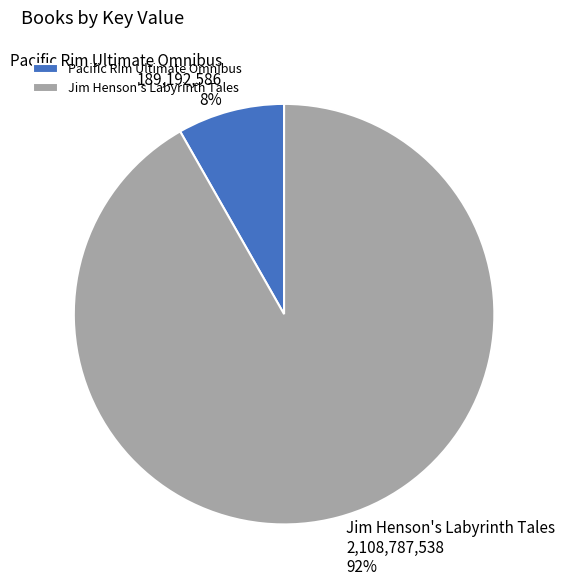

Does Jim Henson's Labyrinth Tales represent more than half of the total?

Yes